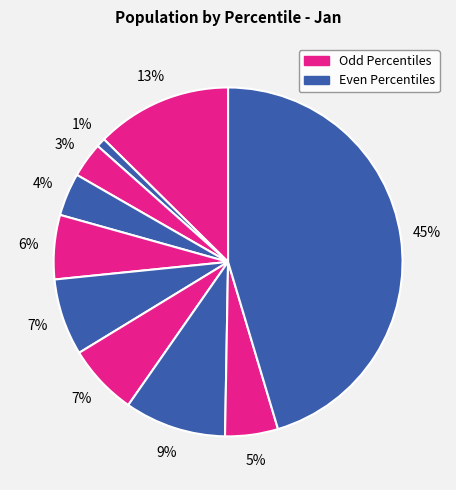

How many segments does this pie chart have?

10